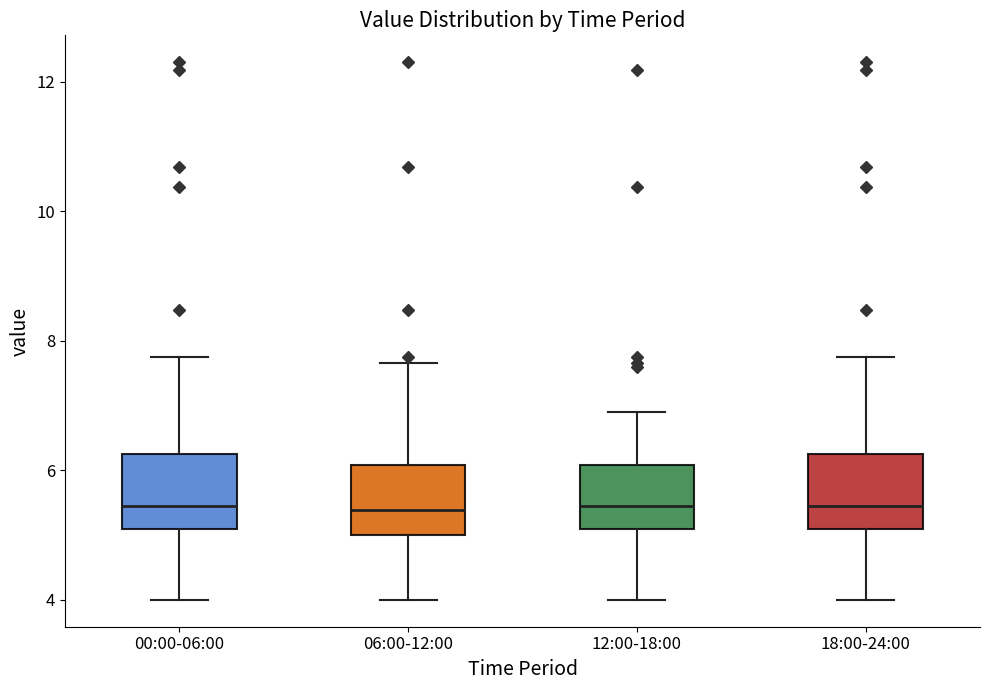

Reading left to right, transcribe this box plot: for each box, give where its median line is, the range the box spans, and where its two whiskers end, as read against the y-axis. The values are not printed on the chart, so give them approximately, as read against the axis.

00:00-06:00: median 5.4, box 5.0 to 6.2, whiskers 4.0 to 7.8
06:00-12:00: median 5.4, box 5.0 to 6.0, whiskers 4.0 to 7.6
12:00-18:00: median 5.4, box 5.2 to 6.0, whiskers 4.0 to 7.0
18:00-24:00: median 5.4, box 5.0 to 6.2, whiskers 4.0 to 7.8